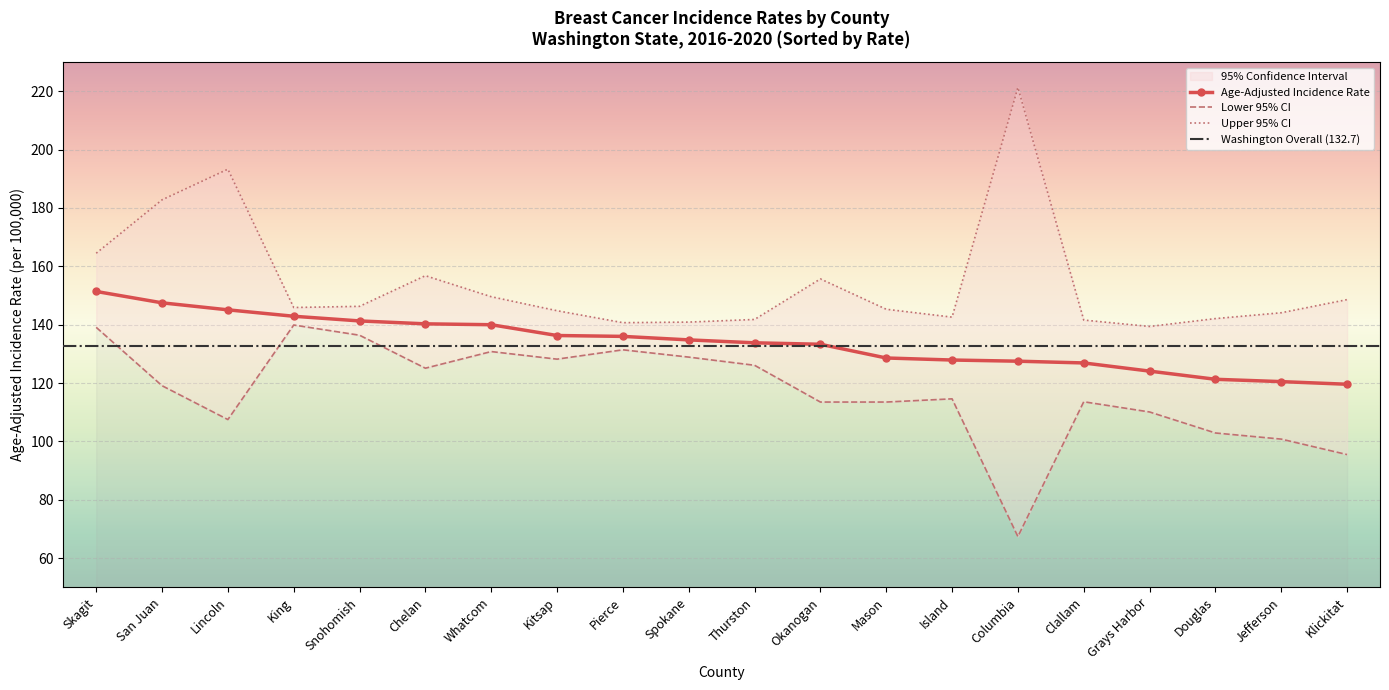

True or false: Lower 95% CI and Upper 95% CI intersect in this chart.

False